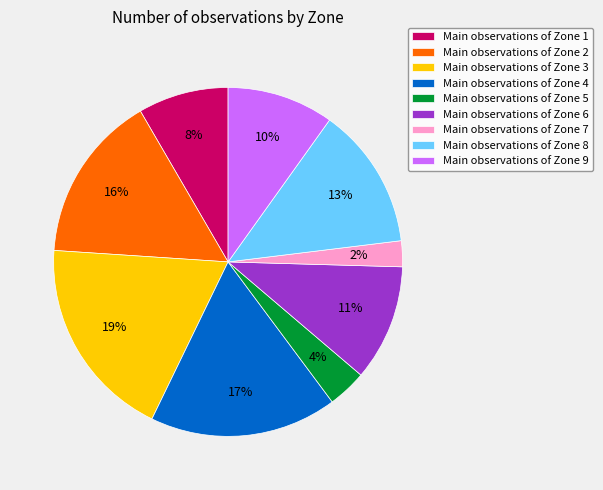

Is it true that Main observations of Zone 5 is 14% of the pie?

False